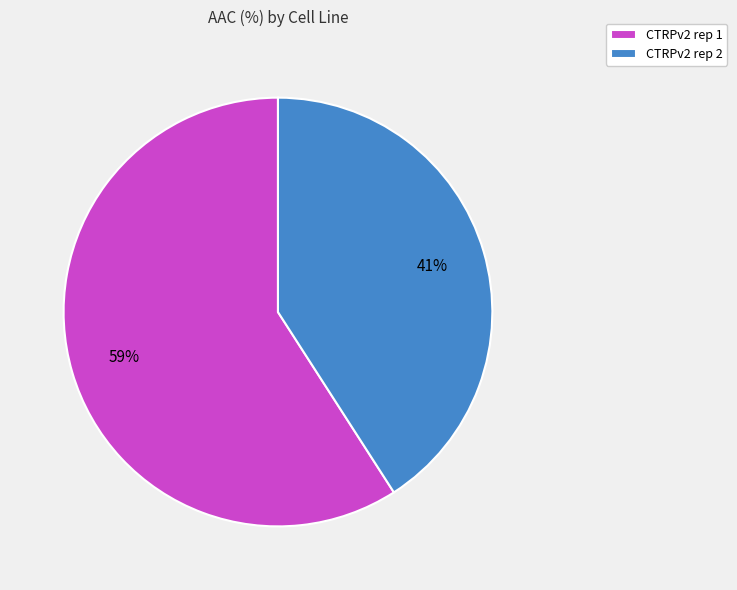

Does CTRPv2 rep 1 represent more than half of the total?

Yes